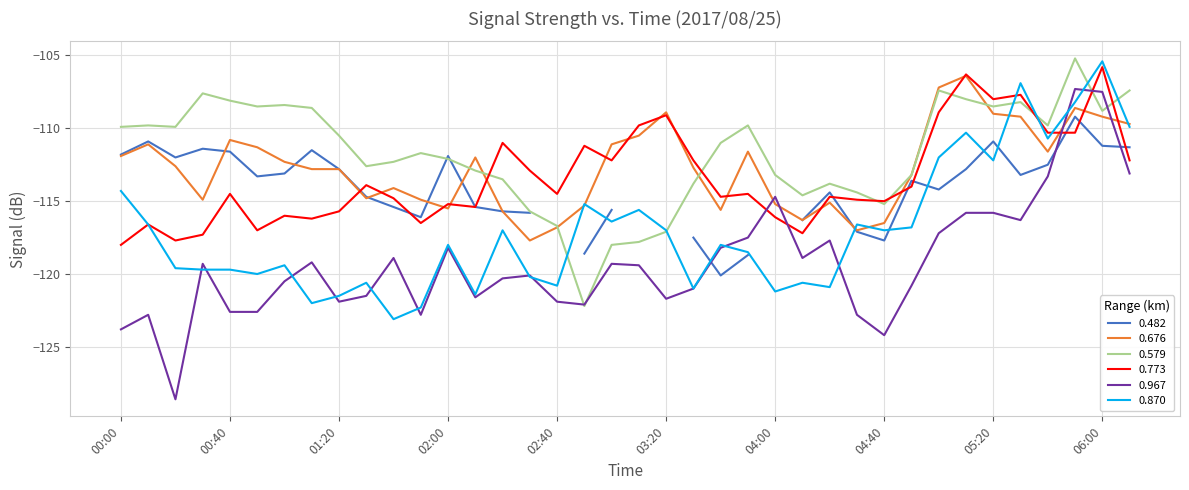

At which category does 0.870 reach its first local peak?

01:00